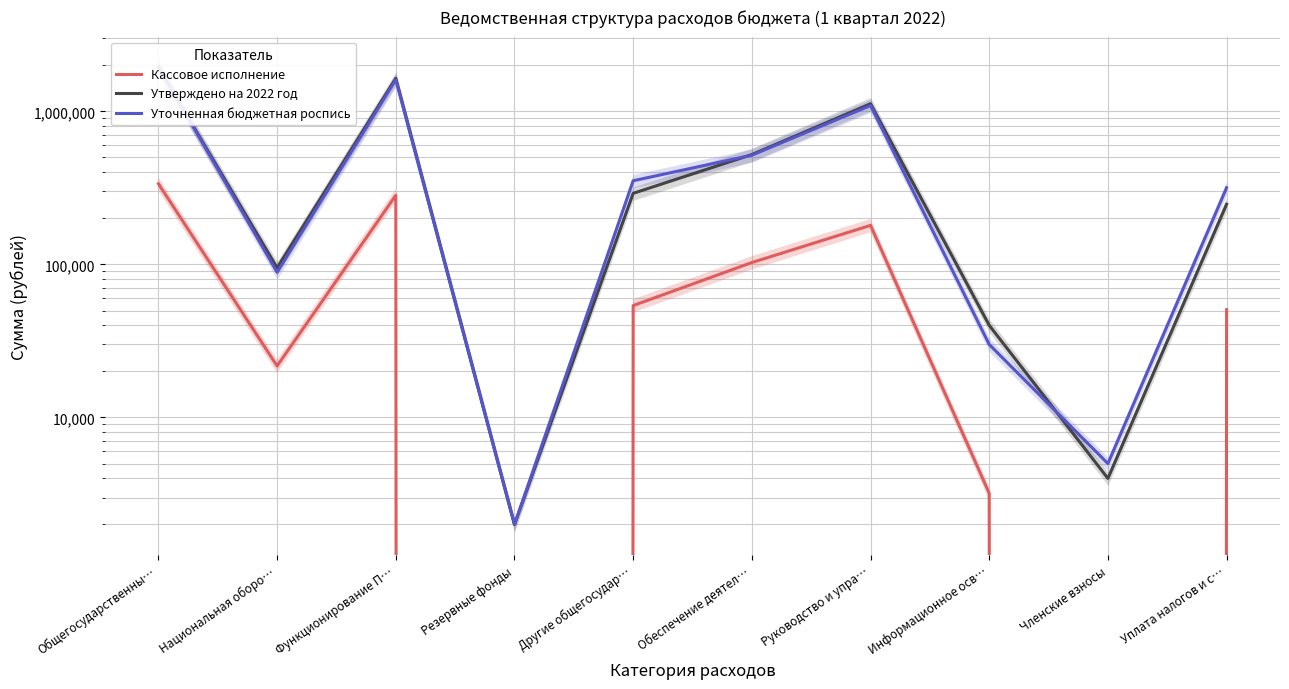

What is the difference between the maximum and minimum values in the Кассовое исполнение series?

336652.1